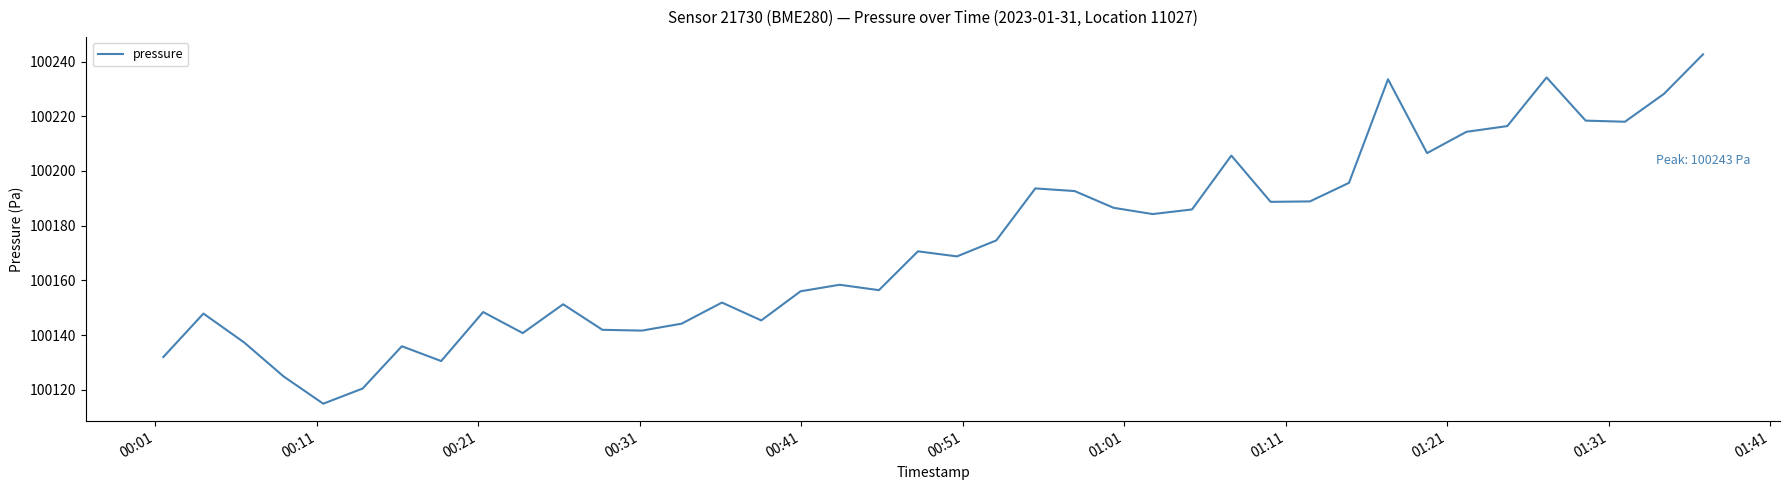

What is the greatest value displayed?

100242.6